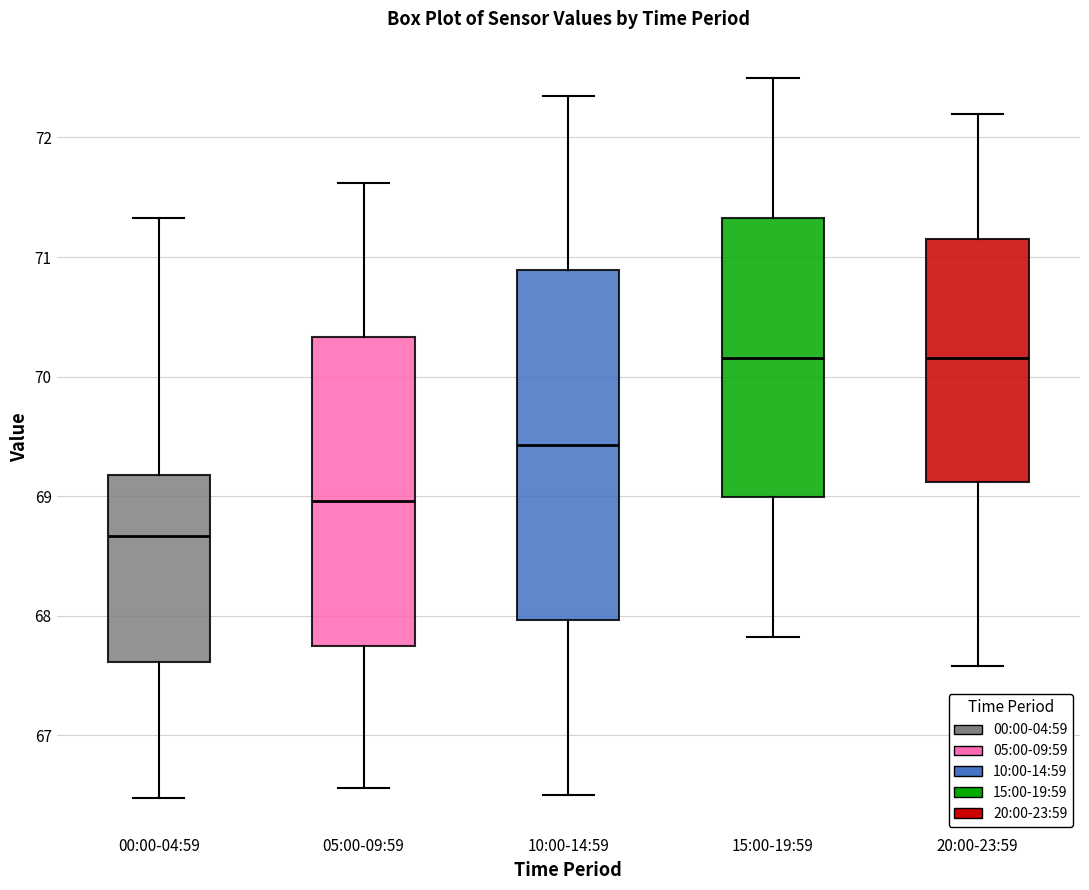

Which box has the lowest median line?

00:00-04:59